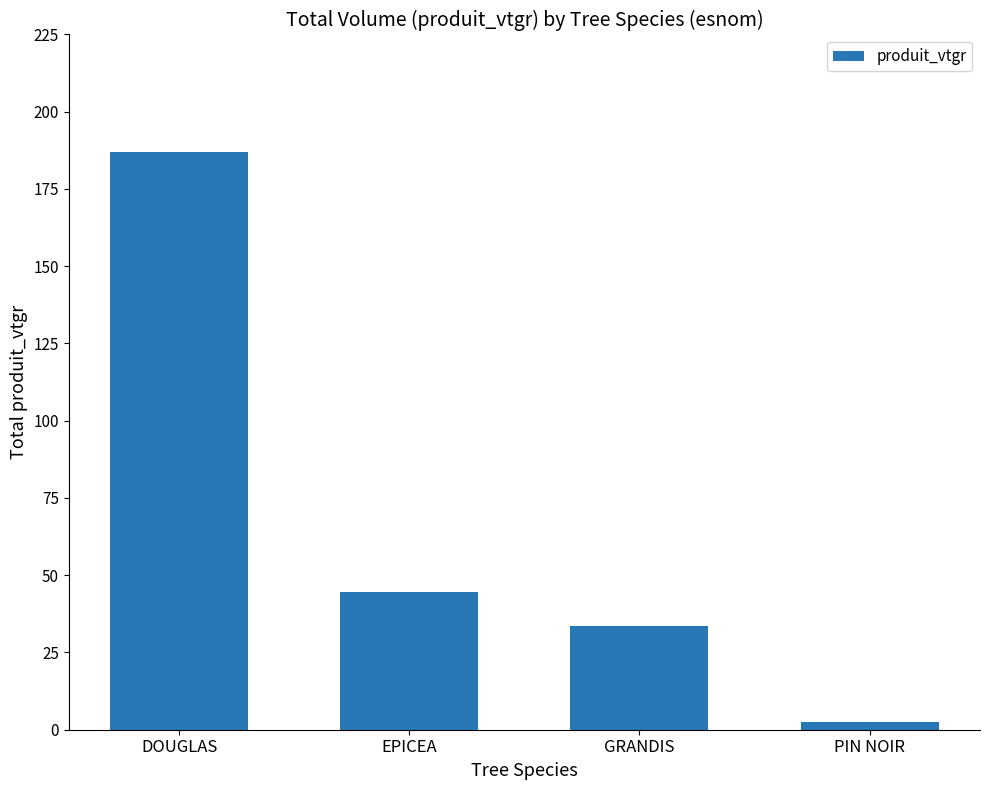

Does the chart contain any negative values?

No